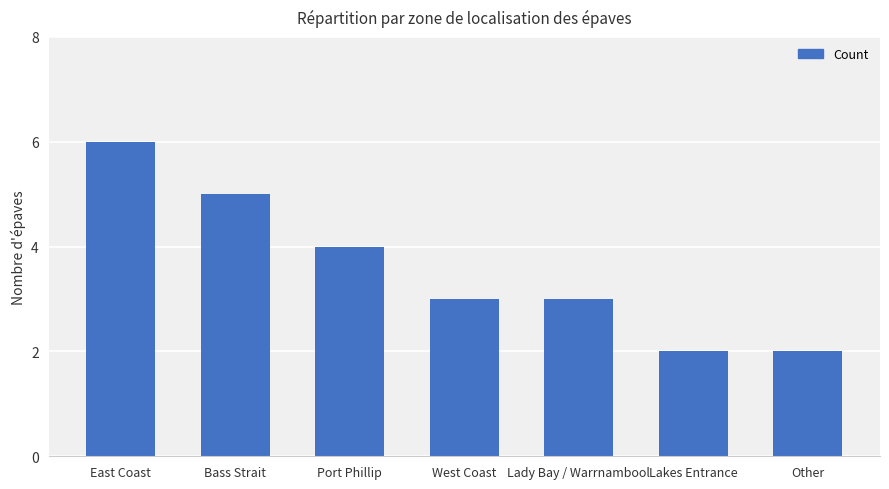

What is the ratio of the value at Other to the value at Lakes Entrance?

1.0